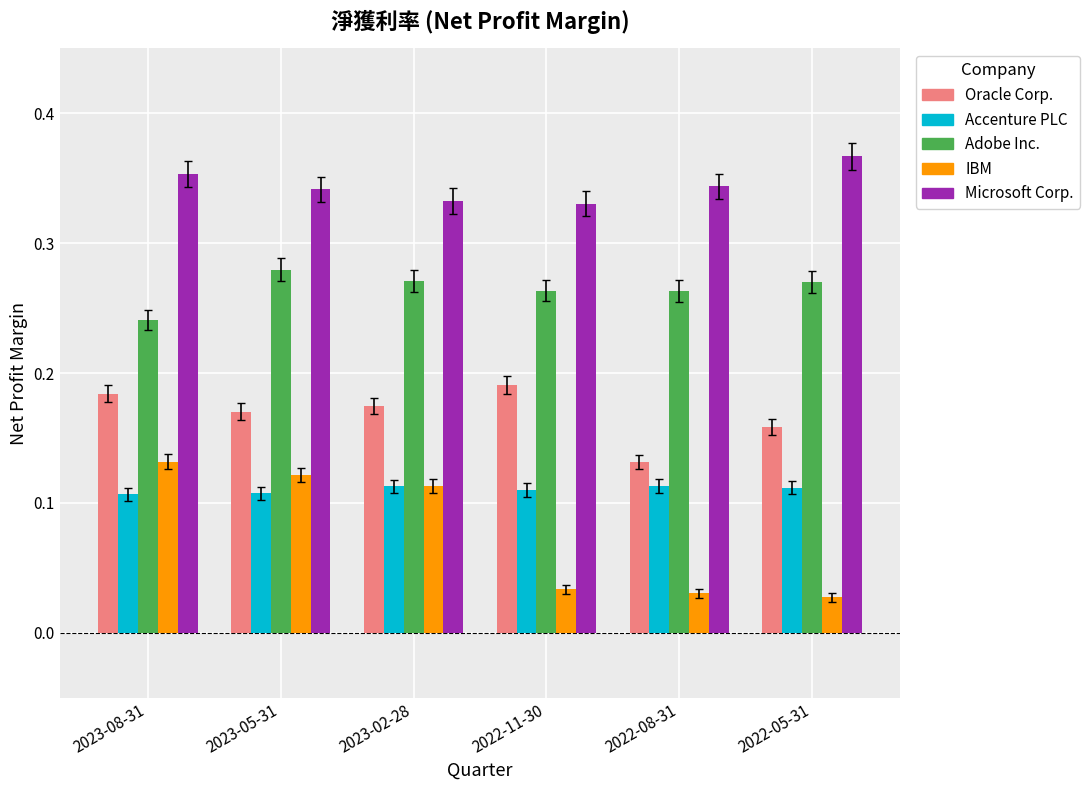

What is the label of the 6th bar from the left?

2022-05-31